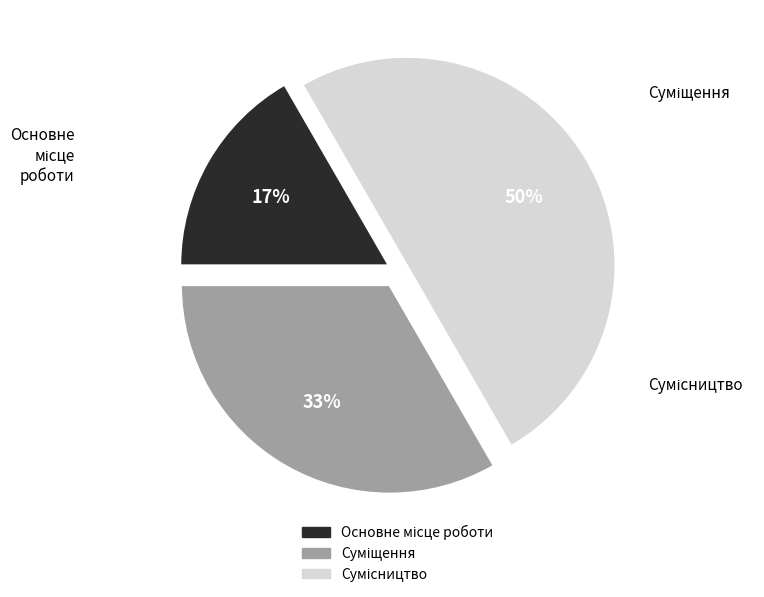

To the nearest percent, what is the difference between the largest and smallest slice percentages?

33%